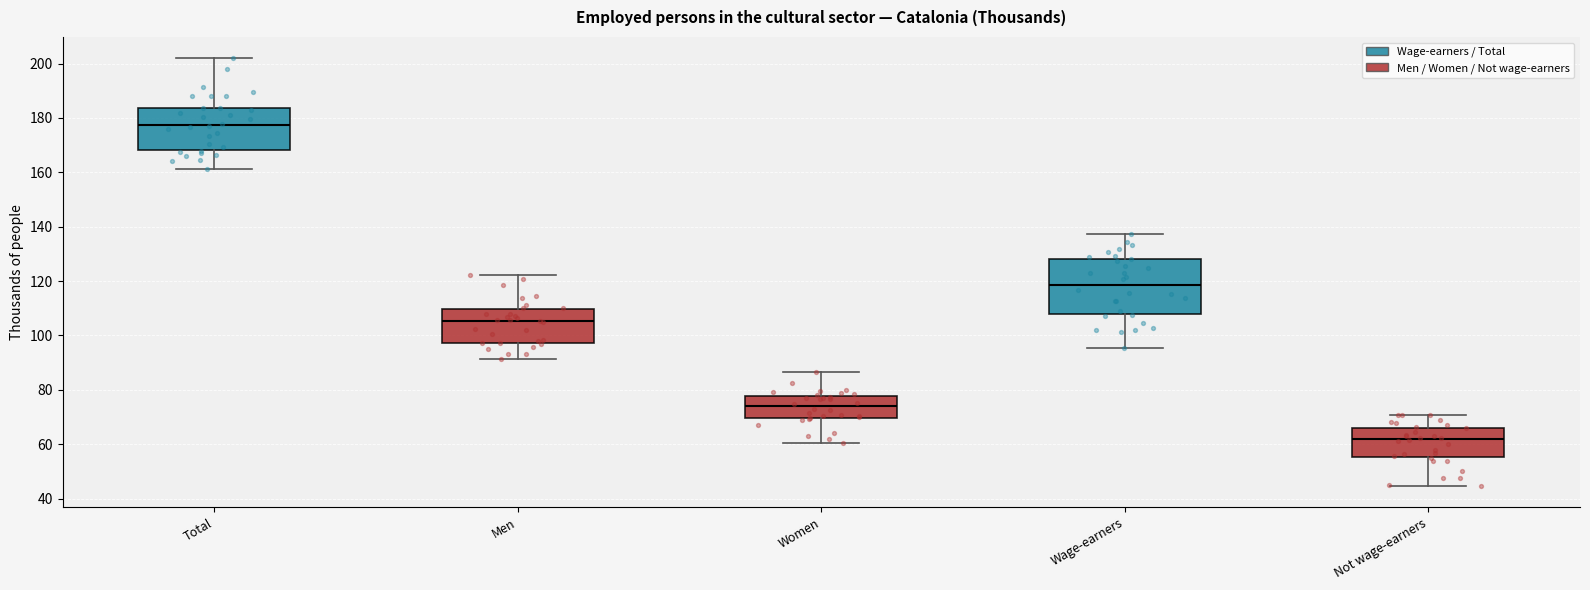

Where does the lower whisker of the box for Not wage-earners end on the y-axis? The values are not printed on the chart, so give them approximately, as read against the axis.

44